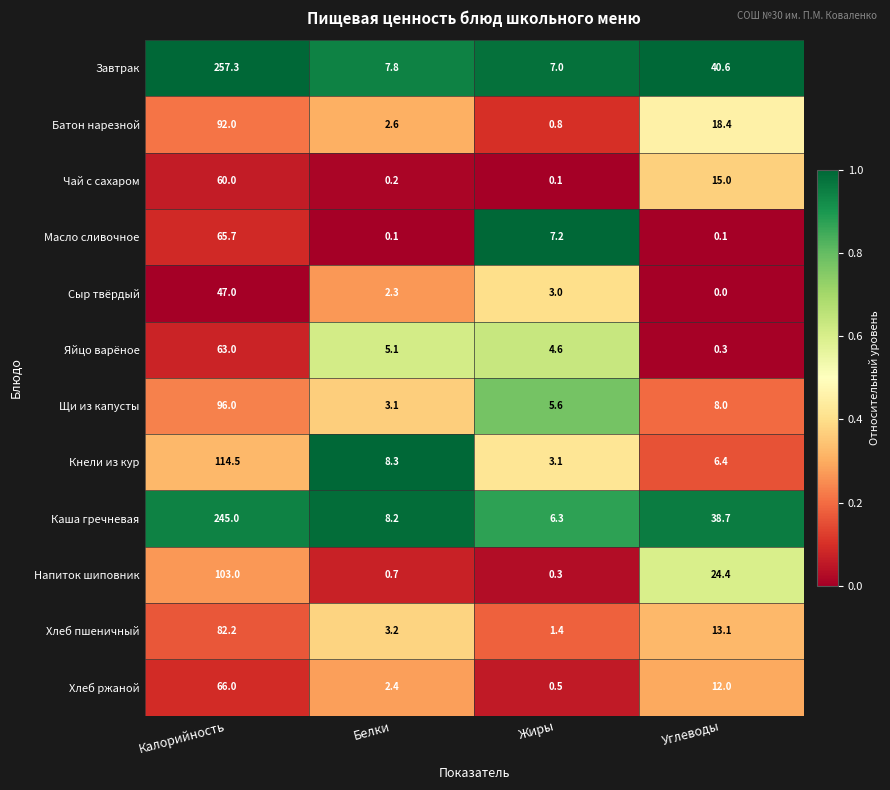

List the labels in order of Батон нарезной value, smallest first.

Жиры, Белки, Углеводы, Калорийность